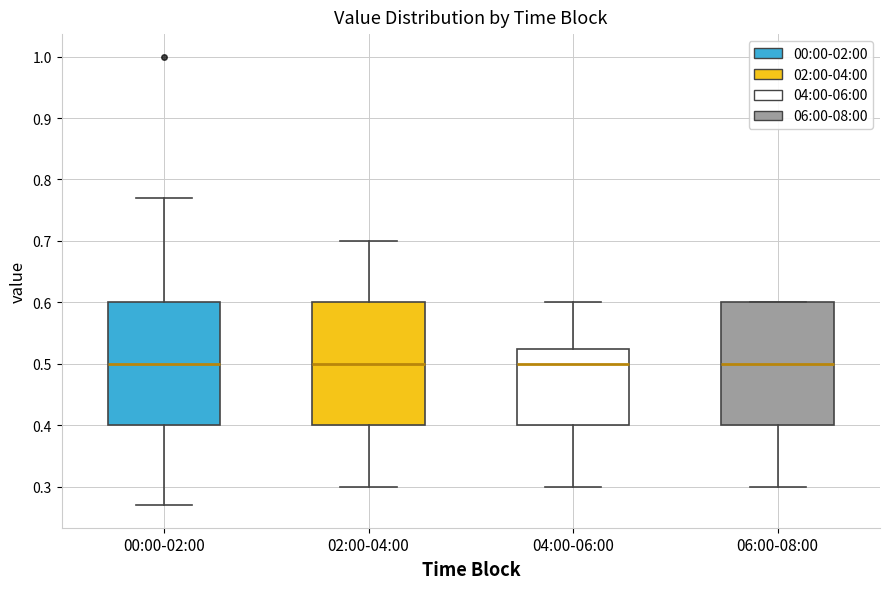

Where does the lower whisker of the box for 06:00-08:00 end on the y-axis? The values are not printed on the chart, so give them approximately, as read against the axis.

0.30